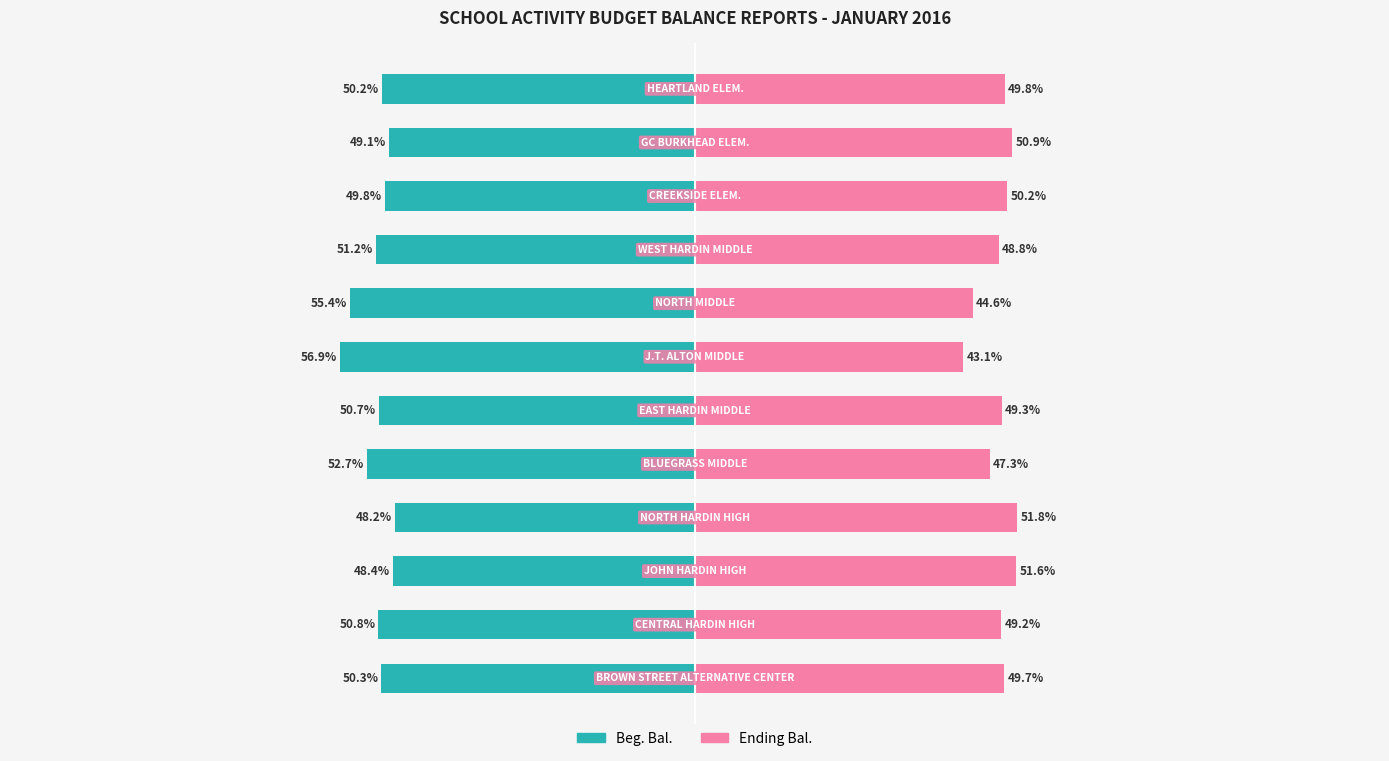

Which has a higher value, −25 or 125?

125